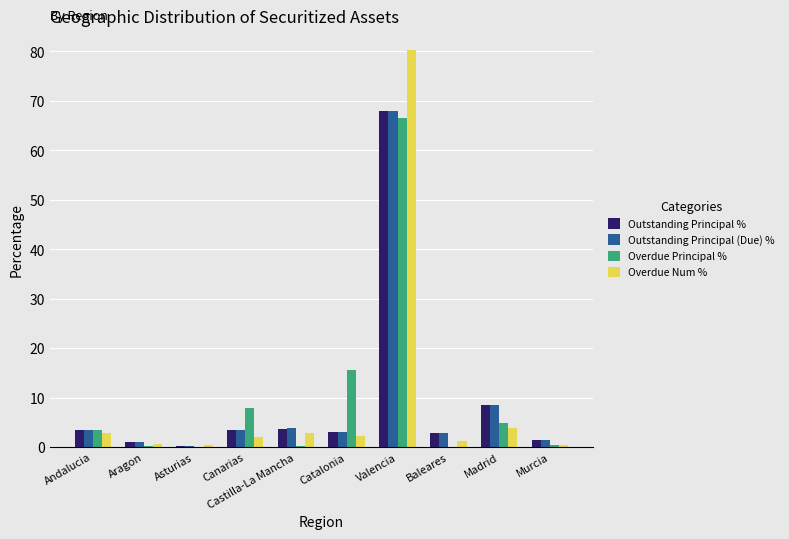

At which category is the sum across all series the highest?

Valencia